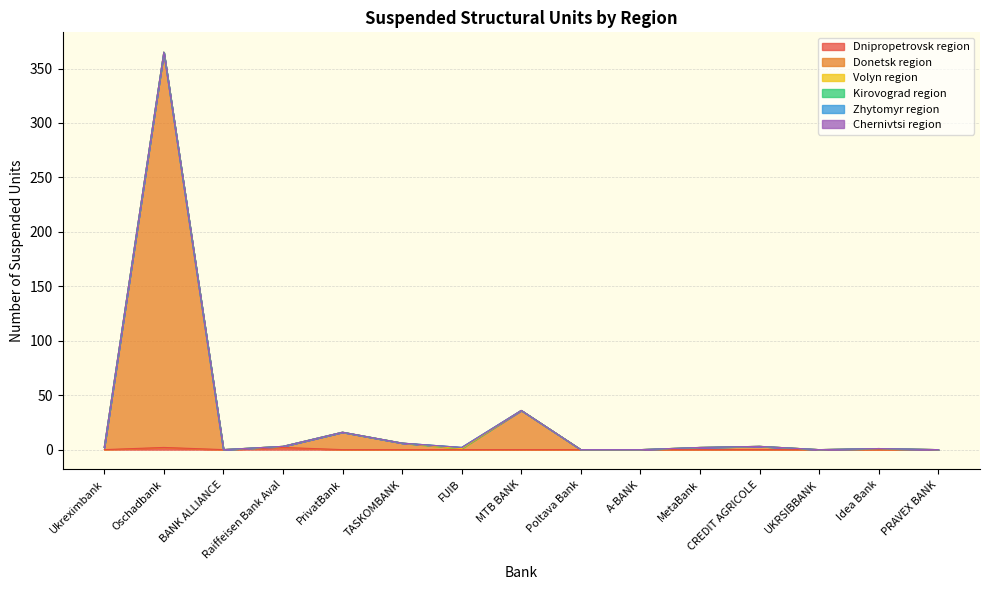

True or false: Dnipropetrovsk region has more than 2 interior local peaks.

False